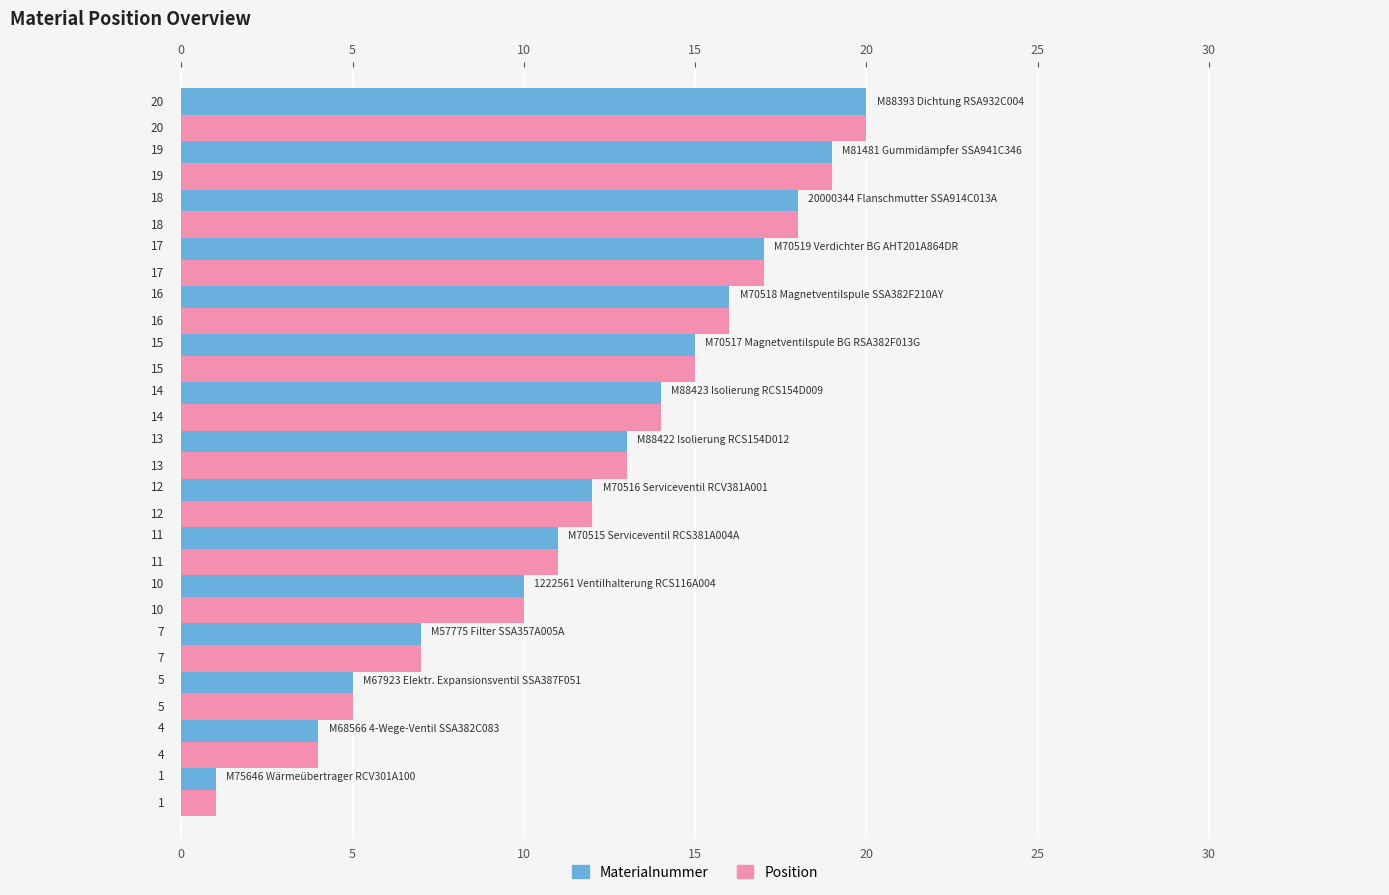

What is the difference between the maximum and second lowest values in the Materialnummer series?

16